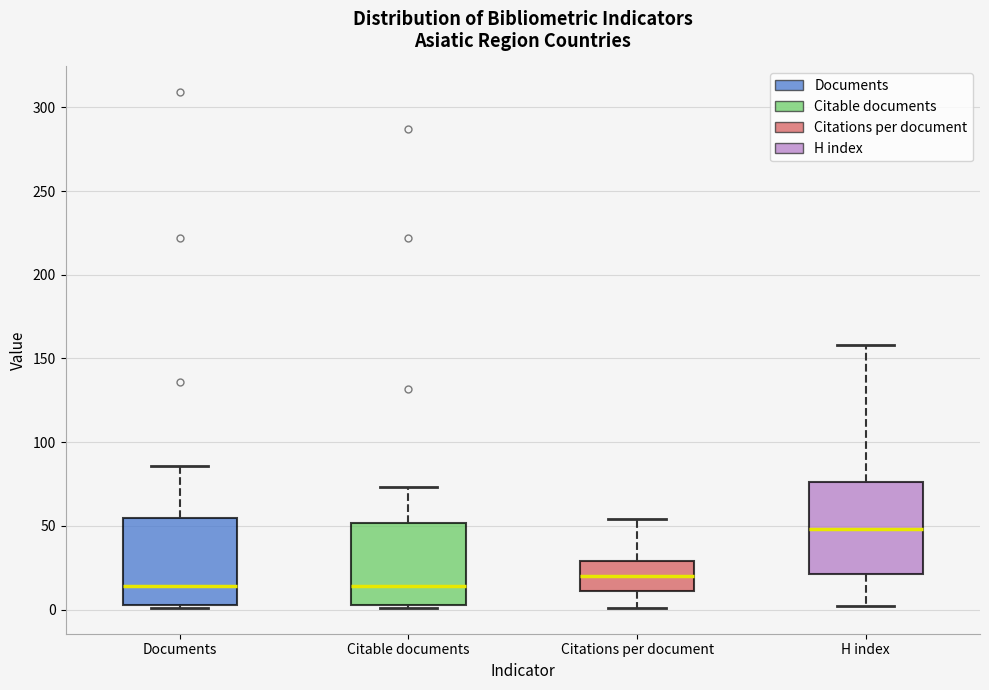

Reading left to right, read every box against the y-axis: the position of its median line, the range the box covers, and the ends of its whiskers. The values are not printed on the chart, so give them approximately, as read against the axis.

Documents: median 15, box 5 to 55, whiskers 0 to 85
Citable documents: median 15, box 5 to 50, whiskers 0 to 75
Citations per document: median 20, box 10 to 30, whiskers 0 to 55
H index: median 50, box 20 to 75, whiskers 0 to 160